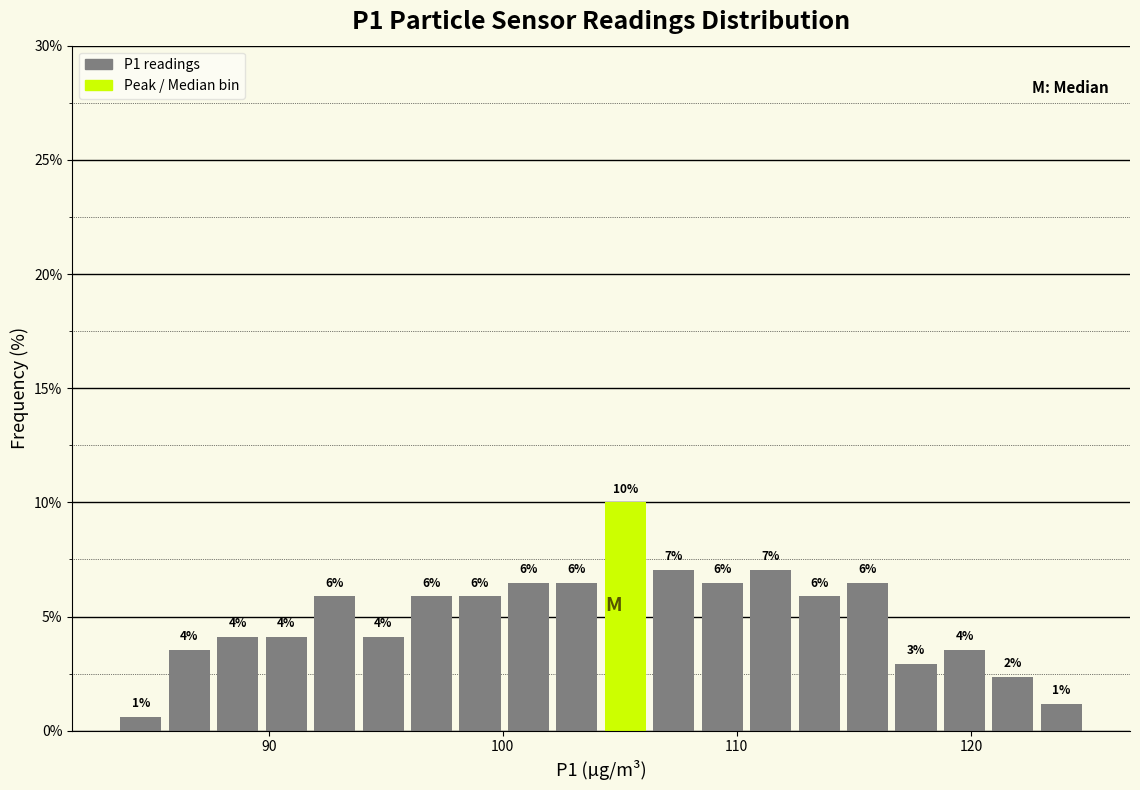

Around what value on the x-axis is the tallest bar? Give the approximate position of its centre, as read against the axis.

105